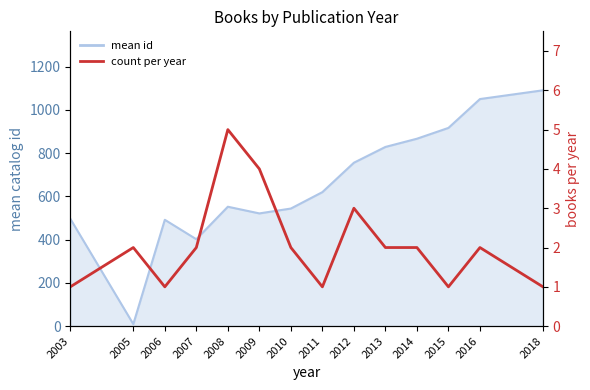

At which label does the data first exceed 2?

2008